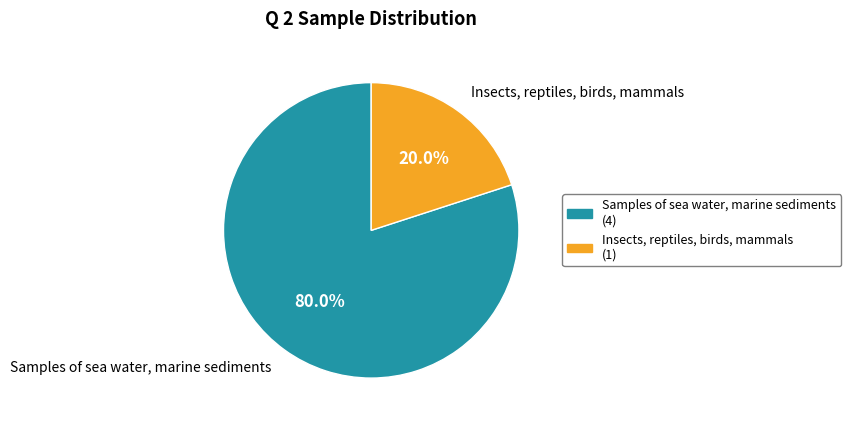

Which slice is the smallest?

Insects, reptiles, birds, mammals